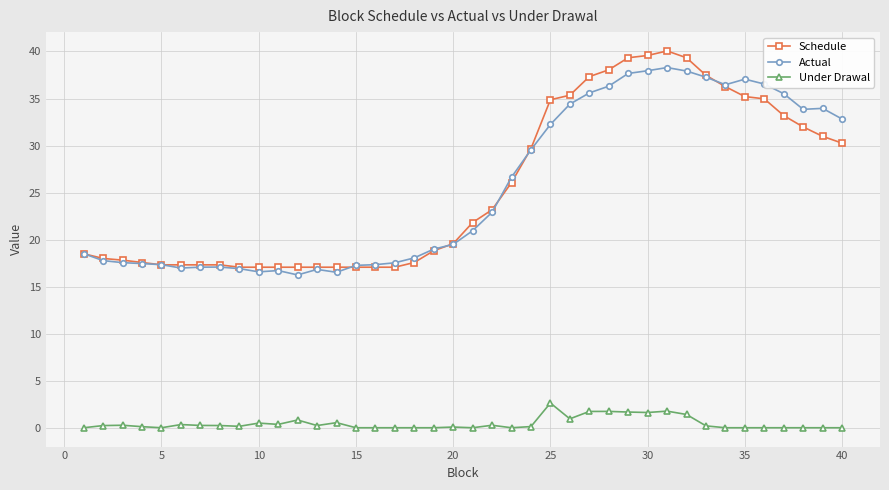

List the series in order of their peak value, lowest first.

Under Drawal, Actual, Schedule